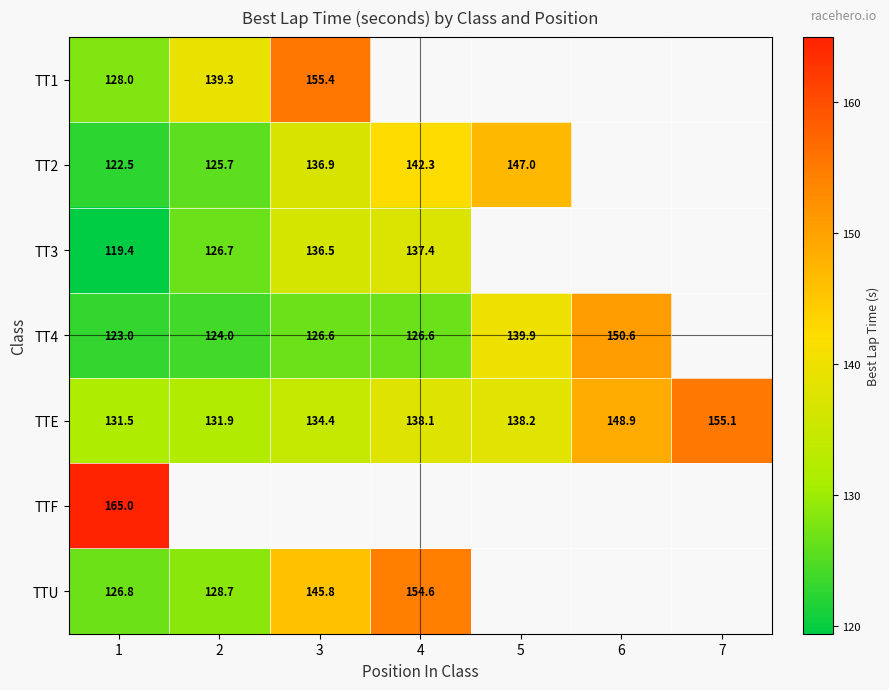

The value of TTE at 4 is 138.1. True or false?

True